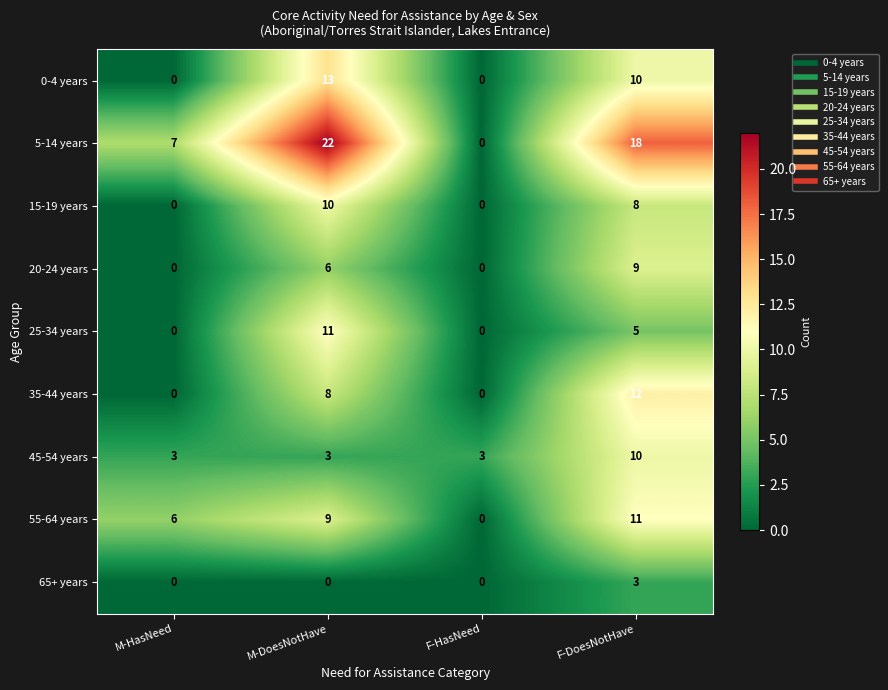

What is the sum of the 5-14 years values at F-DoesNotHave and M-DoesNotHave?

40